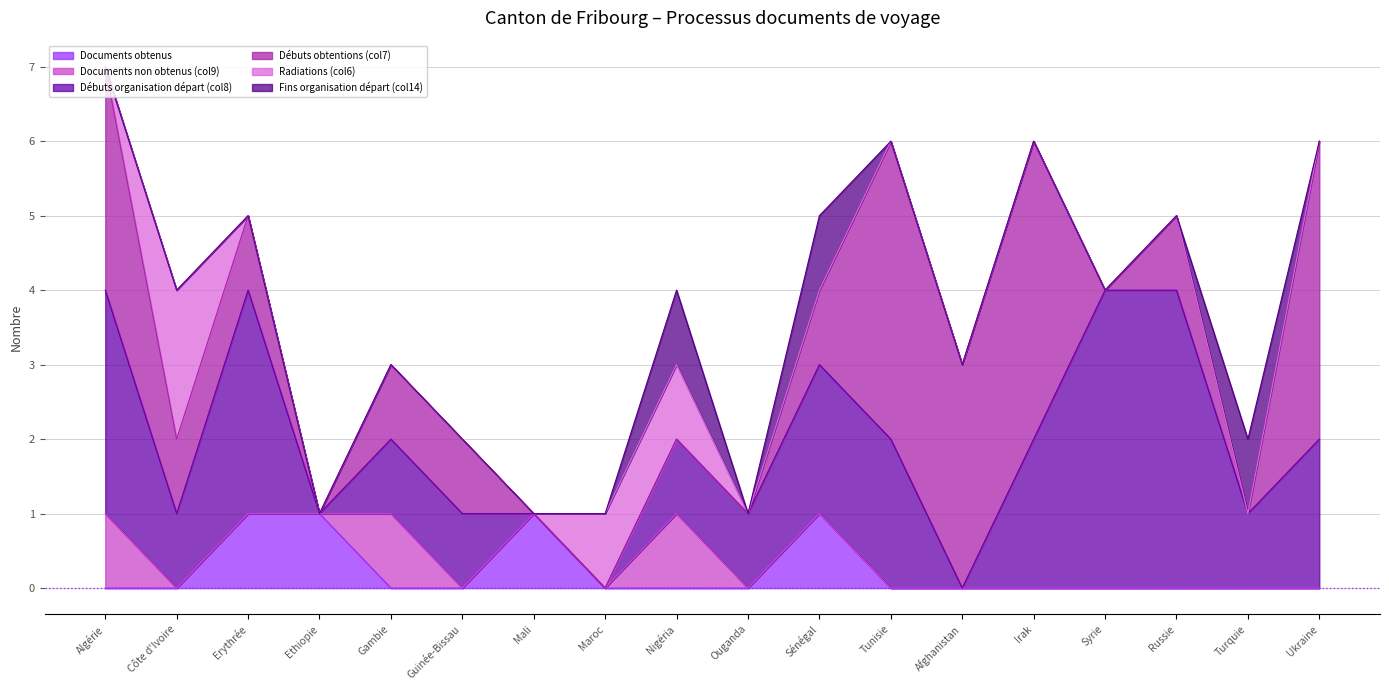

How many distinct data groups are displayed?

6